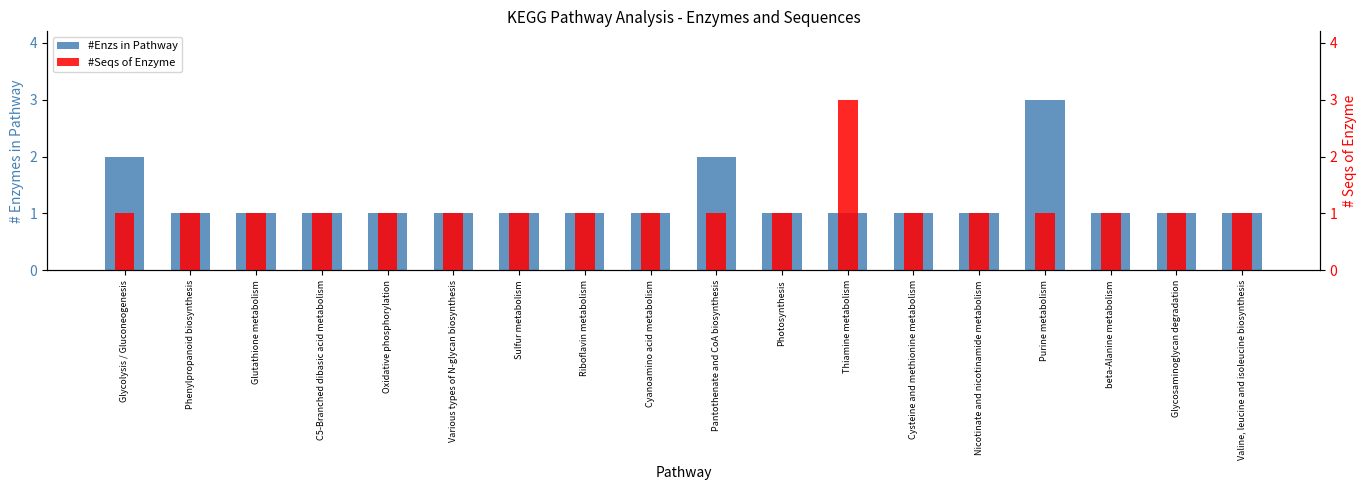

At which label does #Seqs of Enzyme reach its minimum?

Glycolysis / Gluconeogenesis